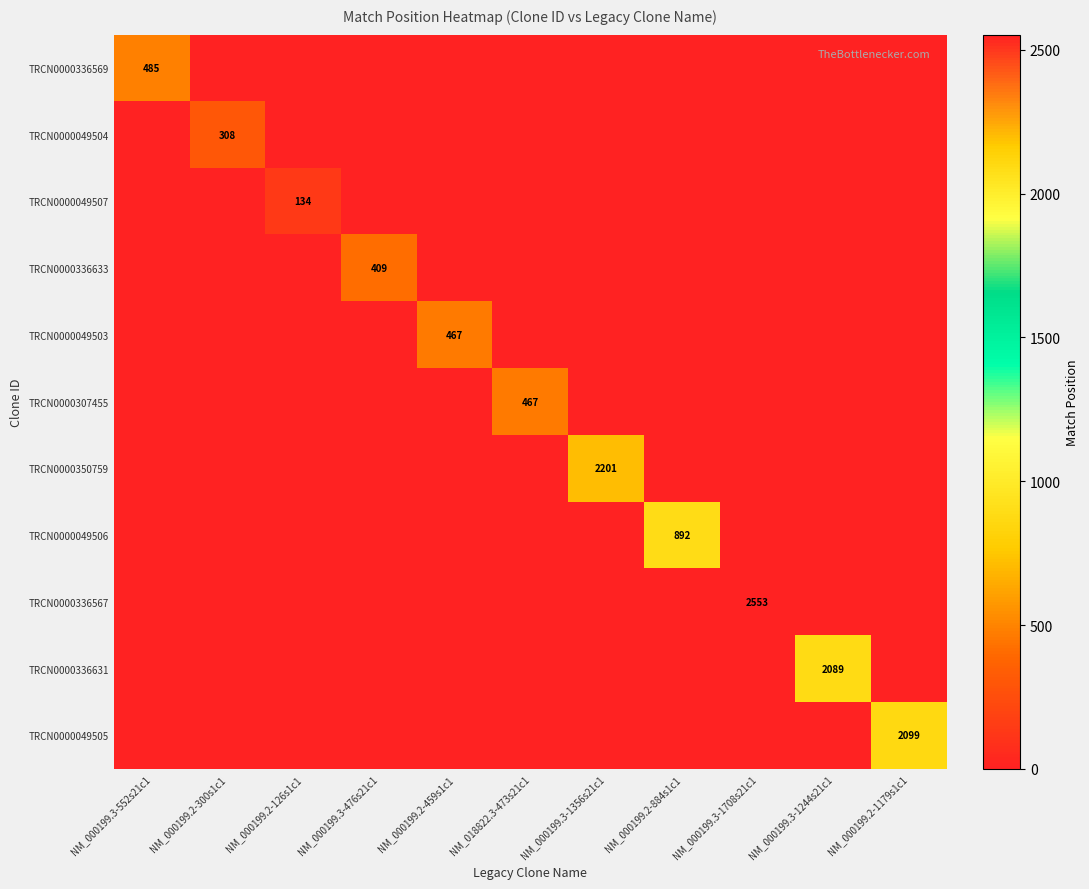

Is it true that TRCN0000336631 equals 2089 at NM_000199.3-1244s21c1?

True